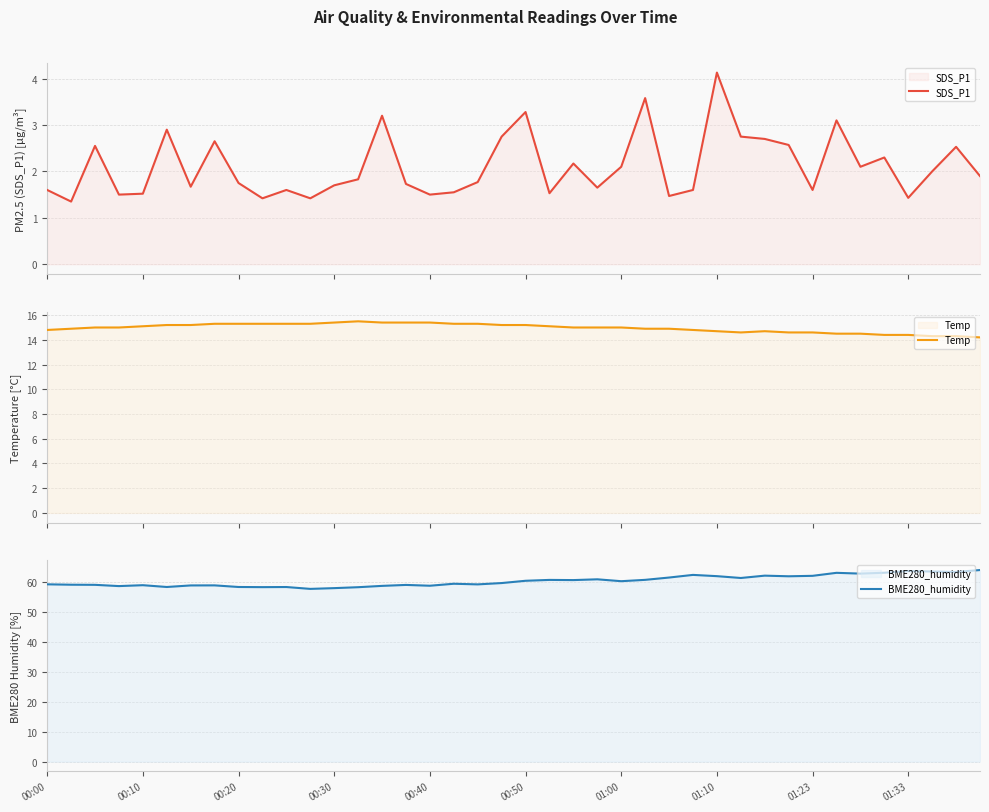

At how many categories does at least one series exceed 33?

40